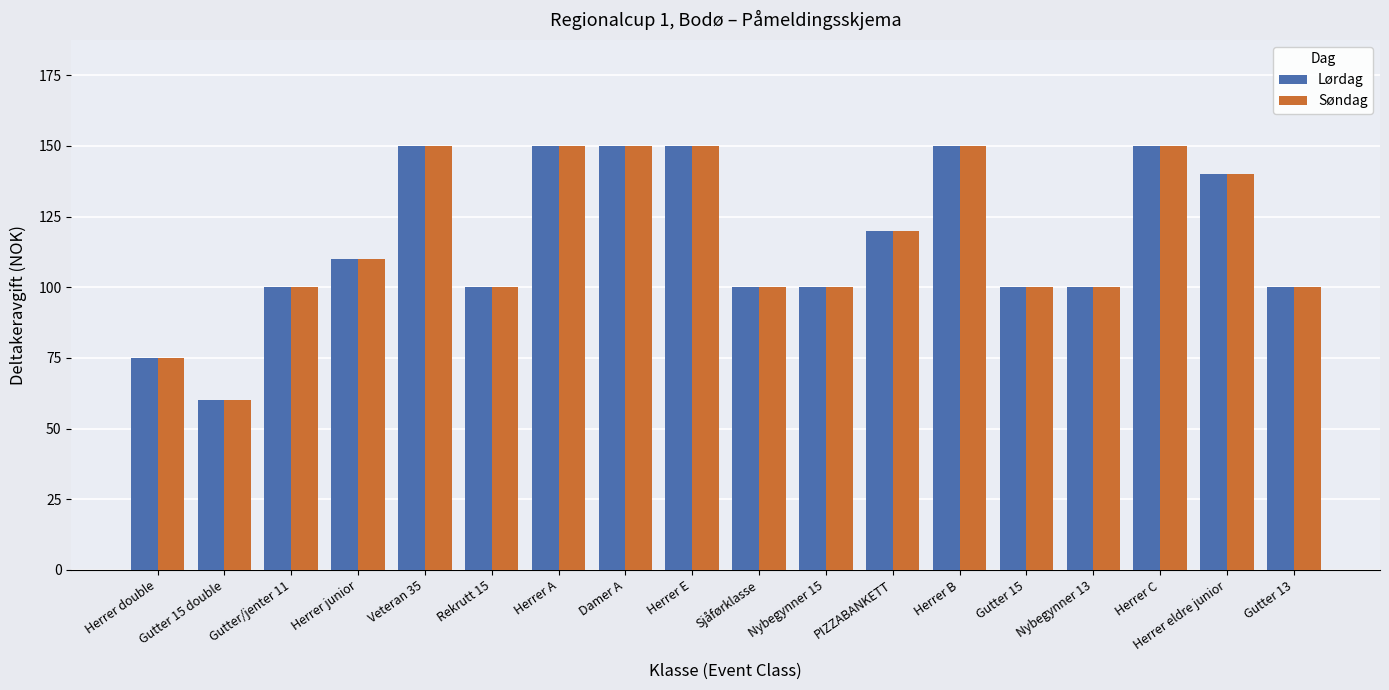

Count the Søndag values in the range 100 to 150.

16